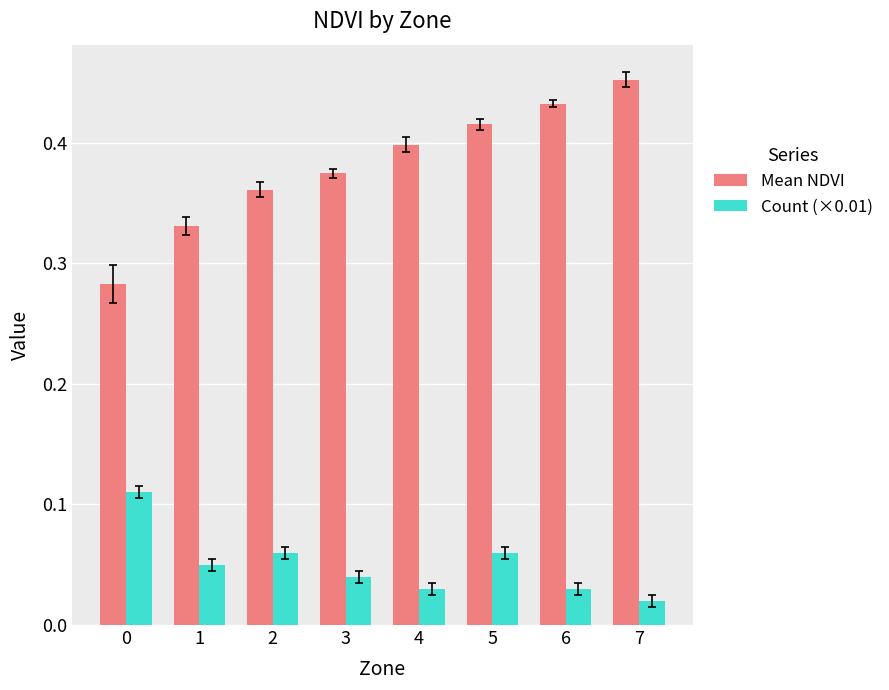

The value of Mean NDVI at 5 is 0.4. True or false?

True